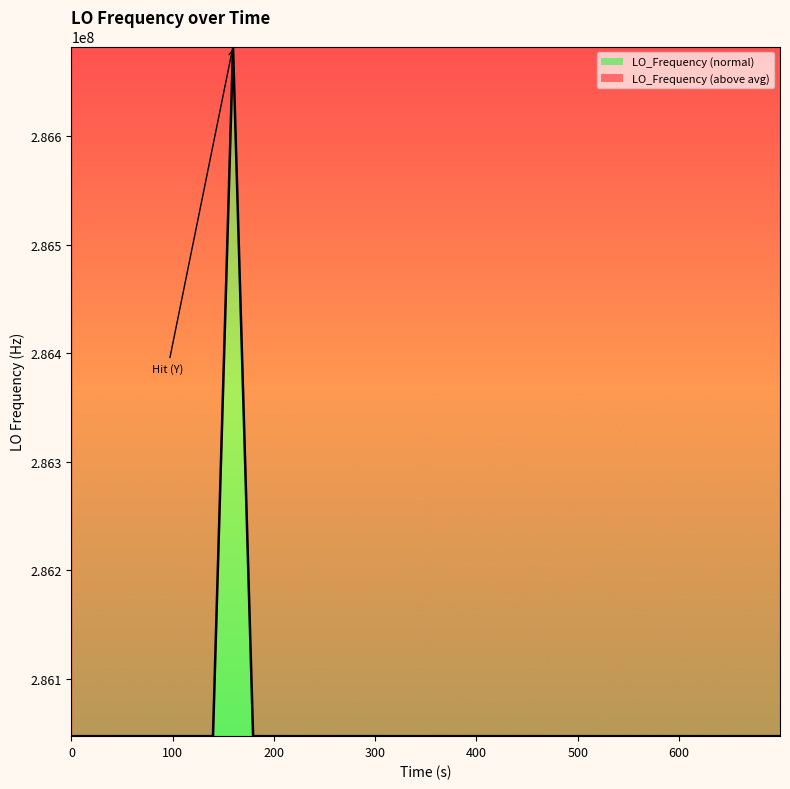

What is the greatest value displayed?

286682711.1